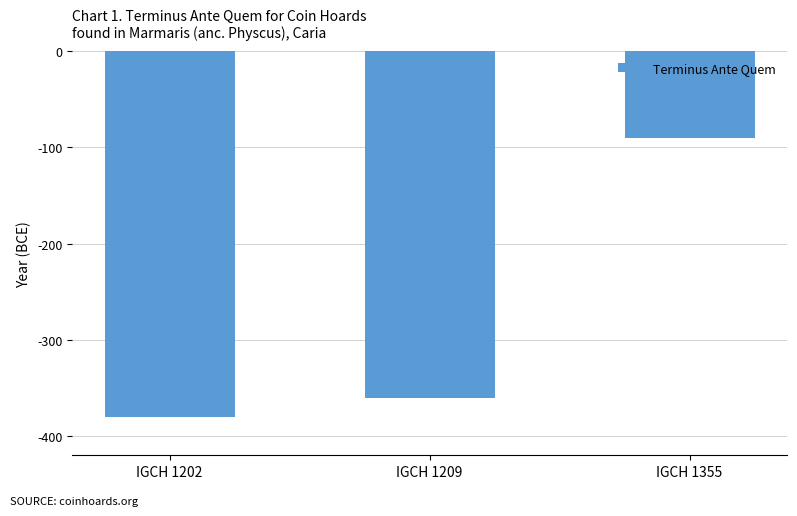

What is the sum of all values?

-830